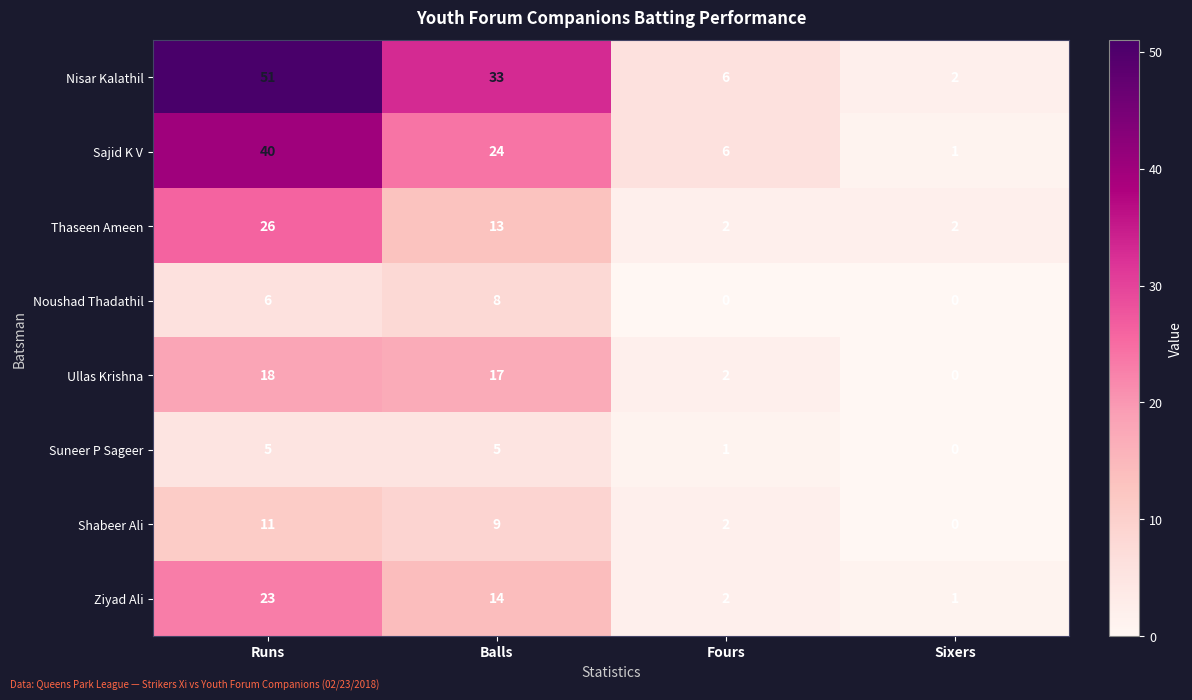

What is the total value across all series at Balls?

123